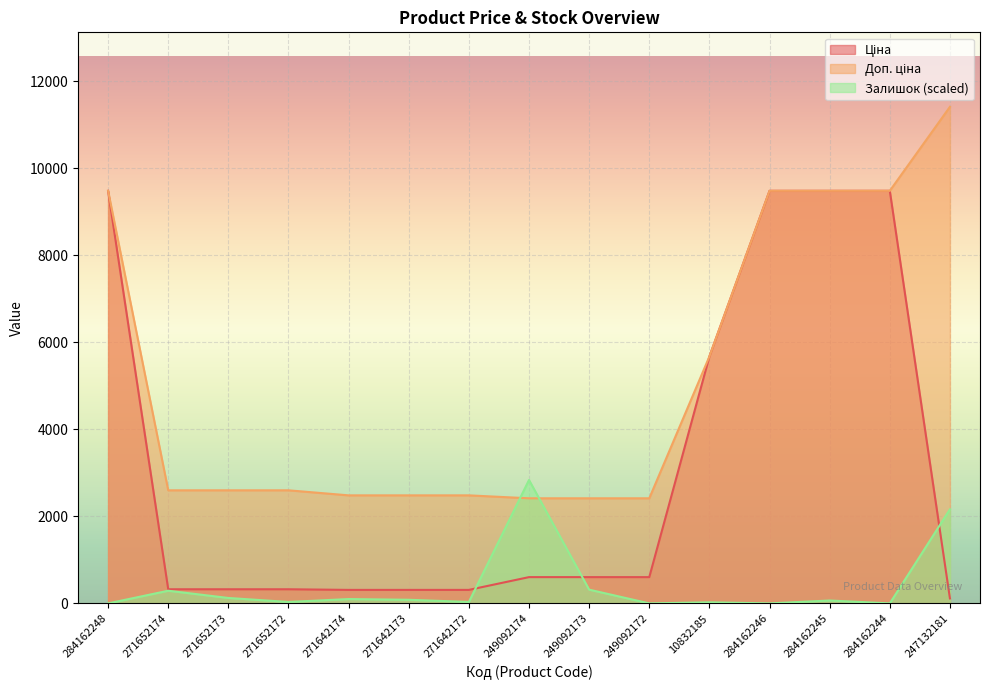

What is the average value of the Залишок series?

404.7